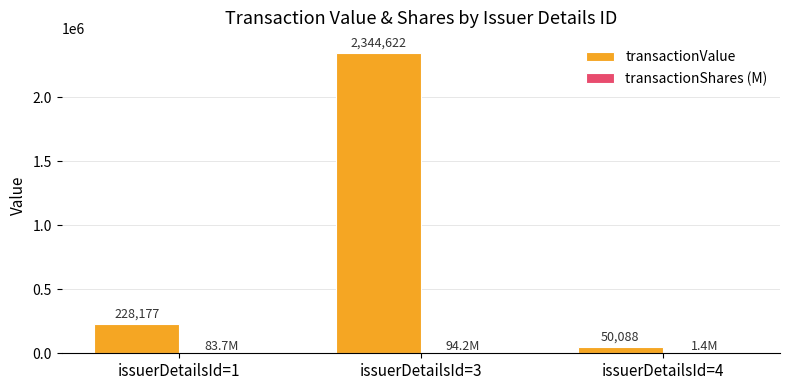

How many groups of bars are there?

3